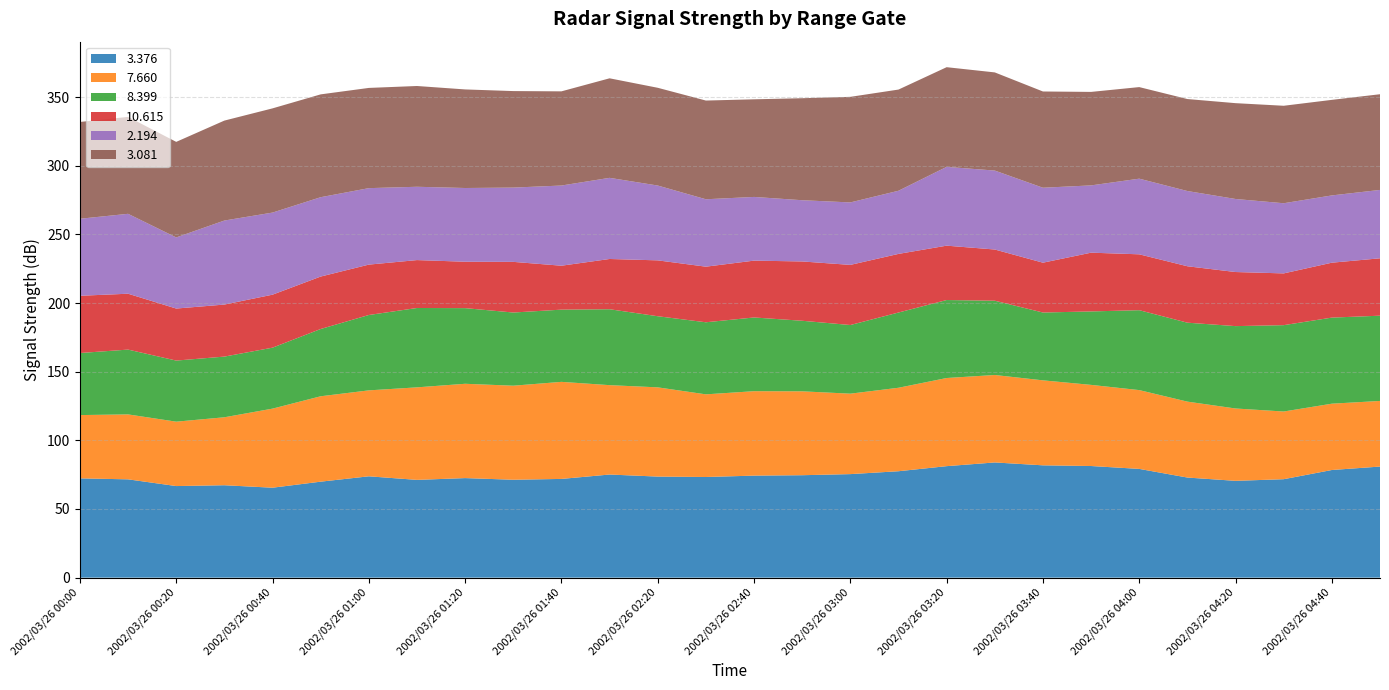

Reading left to right, list all the values displayed in this chart.

3.376: 2002/03/26 00:00=72.3	2002/03/26 00:10=71.6	2002/03/26 00:20=66.7	2002/03/26 00:30=67.3	2002/03/26 00:40=65.5	2002/03/26 00:50=69.9	2002/03/26 01:00=73.8	2002/03/26 01:10=71.2	2002/03/26 01:20=72.5	2002/03/26 01:30=71.3	2002/03/26 01:40=71.9	2002/03/26 02:10=75.1	2002/03/26 02:20=73.6	2002/03/26 02:30=73.3	2002/03/26 02:40=74.3	2002/03/26 02:50=74.6	2002/03/26 03:00=75.4	2002/03/26 03:10=77.5	2002/03/26 03:20=81.2	2002/03/26 03:30=83.9	2002/03/26 03:40=81.8	2002/03/26 03:50=81.3	2002/03/26 04:00=79.2	2002/03/26 04:10=72.9	2002/03/26 04:20=70.5	2002/03/26 04:30=71.7	2002/03/26 04:40=78.4	2002/03/26 04:50=80.9
7.660: 2002/03/26 00:00=46.1	2002/03/26 00:10=47.3	2002/03/26 00:20=46.9	2002/03/26 00:30=49.5	2002/03/26 00:40=57.6	2002/03/26 00:50=62.2	2002/03/26 01:00=62.6	2002/03/26 01:10=67.4	2002/03/26 01:20=68.7	2002/03/26 01:30=68.5	2002/03/26 01:40=70.7	2002/03/26 02:10=65.1	2002/03/26 02:20=65.0	2002/03/26 02:30=60.2	2002/03/26 02:40=61.5	2002/03/26 02:50=61.1	2002/03/26 03:00=58.6	2002/03/26 03:10=60.8	2002/03/26 03:20=64.2	2002/03/26 03:30=63.7	2002/03/26 03:40=61.9	2002/03/26 03:50=59.1	2002/03/26 04:00=57.4	2002/03/26 04:10=55.3	2002/03/26 04:20=52.7	2002/03/26 04:30=49.3	2002/03/26 04:40=48.3	2002/03/26 04:50=47.8
8.399: 2002/03/26 00:00=45.2	2002/03/26 00:10=47.2	2002/03/26 00:20=44.5	2002/03/26 00:30=44.2	2002/03/26 00:40=44.4	2002/03/26 00:50=49.0	2002/03/26 01:00=54.9	2002/03/26 01:10=57.8	2002/03/26 01:20=55.1	2002/03/26 01:30=53.3	2002/03/26 01:40=52.6	2002/03/26 02:10=55.3	2002/03/26 02:20=51.8	2002/03/26 02:30=52.5	2002/03/26 02:40=53.7	2002/03/26 02:50=51.4	2002/03/26 03:00=50.0	2002/03/26 03:10=54.8	2002/03/26 03:20=56.8	2002/03/26 03:30=54.1	2002/03/26 03:40=49.4	2002/03/26 03:50=53.5	2002/03/26 04:00=58.2	2002/03/26 04:10=57.5	2002/03/26 04:20=60.0	2002/03/26 04:30=62.9	2002/03/26 04:40=62.7	2002/03/26 04:50=62.1
10.615: 2002/03/26 00:00=41.7	2002/03/26 00:10=40.7	2002/03/26 00:20=37.9	2002/03/26 00:30=37.9	2002/03/26 00:40=38.6	2002/03/26 00:50=38.2	2002/03/26 01:00=36.7	2002/03/26 01:10=34.9	2002/03/26 01:20=33.8	2002/03/26 01:30=36.9	2002/03/26 01:40=32.0	2002/03/26 02:10=36.6	2002/03/26 02:20=40.7	2002/03/26 02:30=40.5	2002/03/26 02:40=41.4	2002/03/26 02:50=43.2	2002/03/26 03:00=43.8	2002/03/26 03:10=42.7	2002/03/26 03:20=39.6	2002/03/26 03:30=37.3	2002/03/26 03:40=36.3	2002/03/26 03:50=42.8	2002/03/26 04:00=40.7	2002/03/26 04:10=41.1	2002/03/26 04:20=39.4	2002/03/26 04:30=37.7	2002/03/26 04:40=40.0	2002/03/26 04:50=41.8
2.194: 2002/03/26 00:00=56.1	2002/03/26 00:10=58.2	2002/03/26 00:20=51.8	2002/03/26 00:30=61.2	2002/03/26 00:40=59.8	2002/03/26 00:50=57.8	2002/03/26 01:00=55.7	2002/03/26 01:10=53.4	2002/03/26 01:20=53.7	2002/03/26 01:30=54.1	2002/03/26 01:40=58.4	2002/03/26 02:10=59.1	2002/03/26 02:20=54.5	2002/03/26 02:30=49.1	2002/03/26 02:40=46.4	2002/03/26 02:50=44.6	2002/03/26 03:00=45.5	2002/03/26 03:10=46.0	2002/03/26 03:20=57.4	2002/03/26 03:30=57.5	2002/03/26 03:40=54.6	2002/03/26 03:50=49.0	2002/03/26 04:00=55.1	2002/03/26 04:10=54.8	2002/03/26 04:20=53.2	2002/03/26 04:30=51.1	2002/03/26 04:40=49.0	2002/03/26 04:50=49.8
3.081: 2002/03/26 00:00=70.5	2002/03/26 00:10=70.6	2002/03/26 00:20=69.6	2002/03/26 00:30=72.8	2002/03/26 00:40=75.9	2002/03/26 00:50=74.9	2002/03/26 01:00=73.0	2002/03/26 01:10=73.4	2002/03/26 01:20=71.8	2002/03/26 01:30=70.3	2002/03/26 01:40=68.6	2002/03/26 02:10=72.5	2002/03/26 02:20=71.2	2002/03/26 02:30=71.9	2002/03/26 02:40=71.1	2002/03/26 02:50=74.3	2002/03/26 03:00=76.9	2002/03/26 03:10=73.7	2002/03/26 03:20=72.6	2002/03/26 03:30=71.5	2002/03/26 03:40=70.1	2002/03/26 03:50=68.1	2002/03/26 04:00=66.7	2002/03/26 04:10=67.0	2002/03/26 04:20=69.8	2002/03/26 04:30=71.0	2002/03/26 04:40=69.6	2002/03/26 04:50=69.7